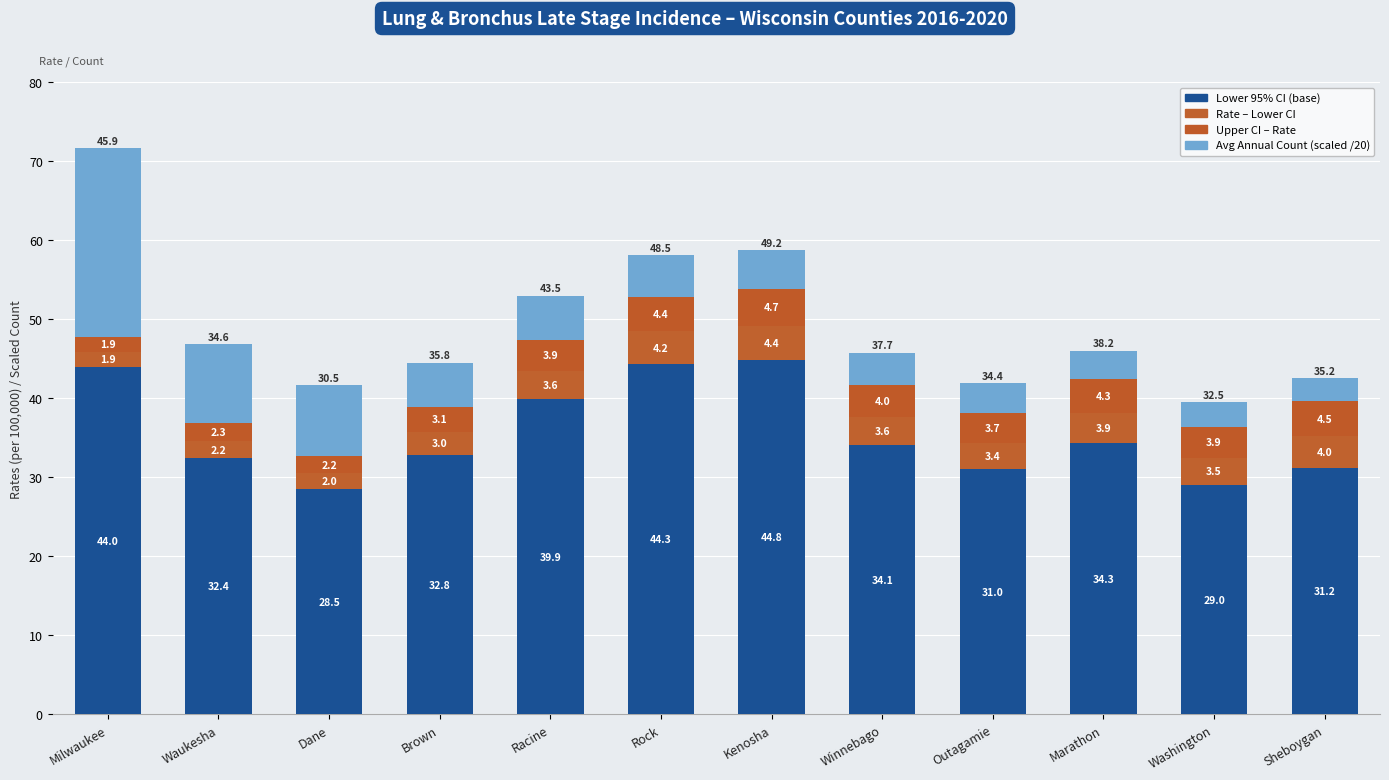

True or false: Rate – Lower CI has a value of 1.6 at Brown.

False